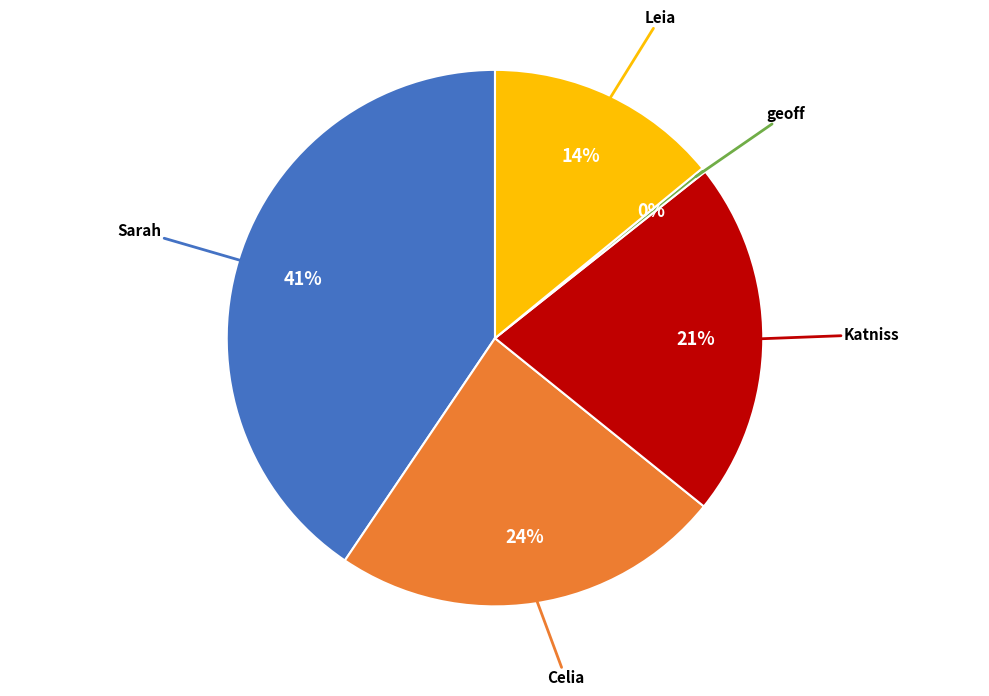

To the nearest percent, what percentage of the pie is Leia?

14%